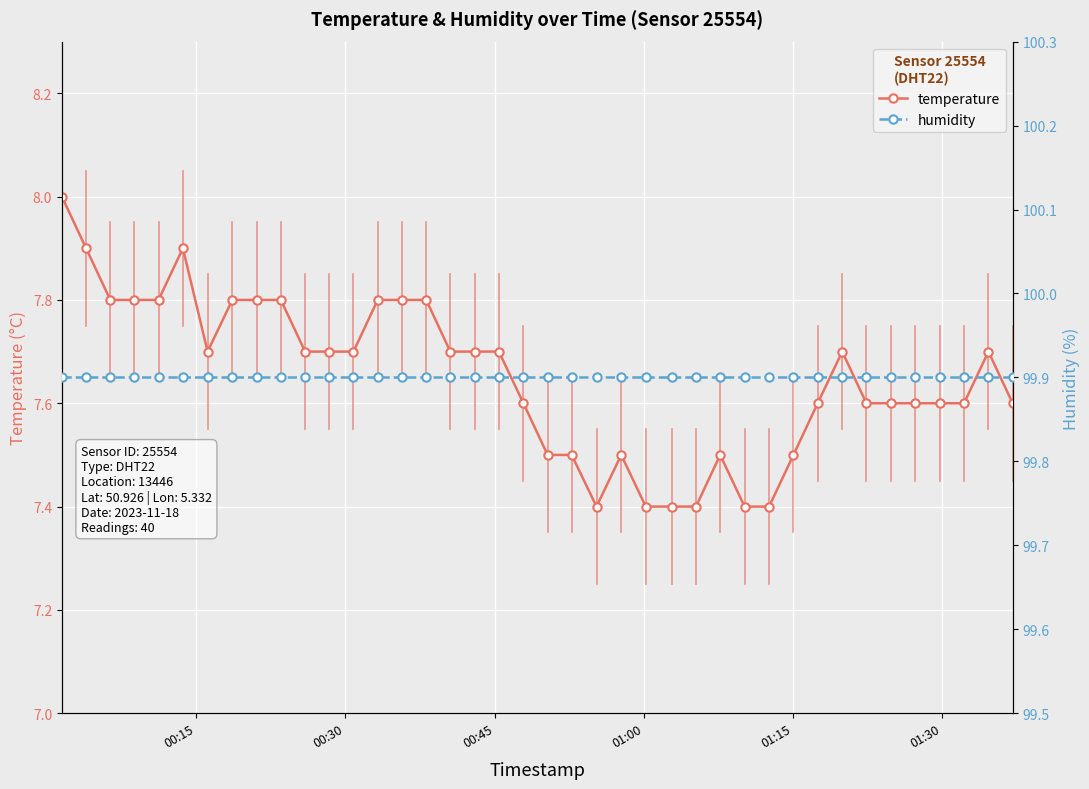

What is the value of the temperature point at the 31st from the left?

7.5